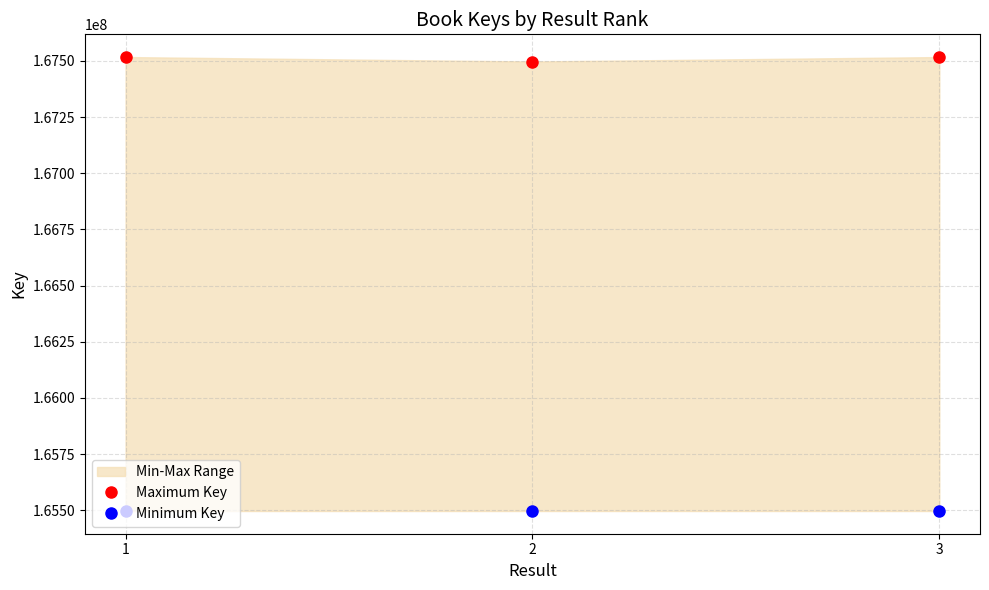

What is the average value of the Maximum Key series?

167510318